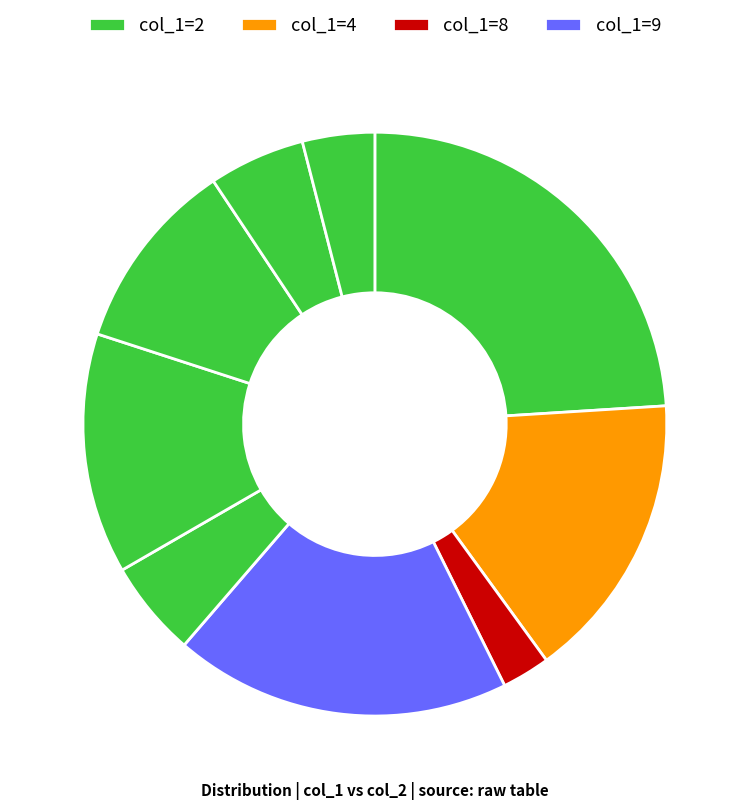

How many segments does this pie chart have?

9